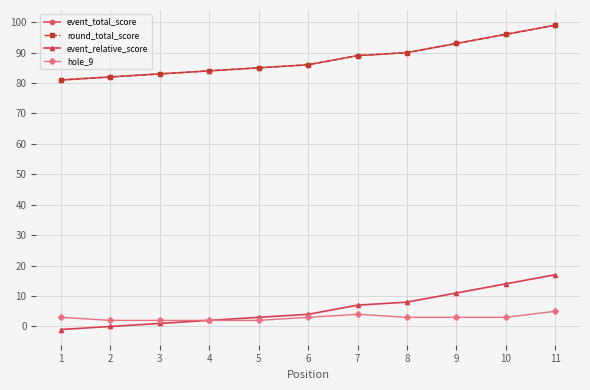

Rank the series by their maximum value, from highest to lowest.

event_total_score, round_total_score, event_relative_score, hole_9